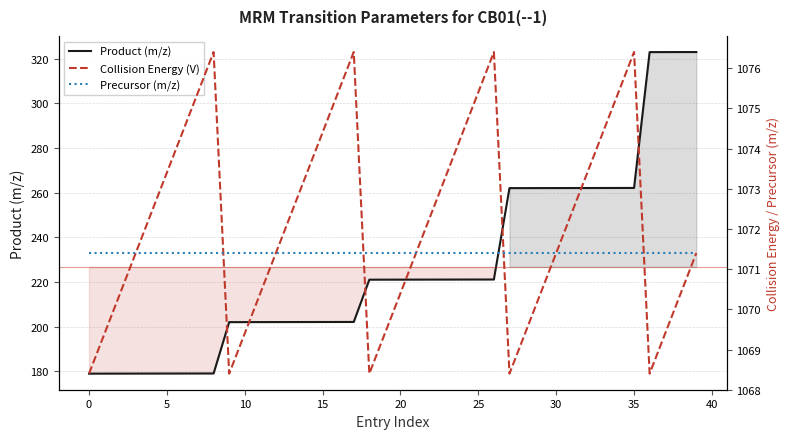

True or false: Product (m/z) has a value of 178.9 at 5.

True